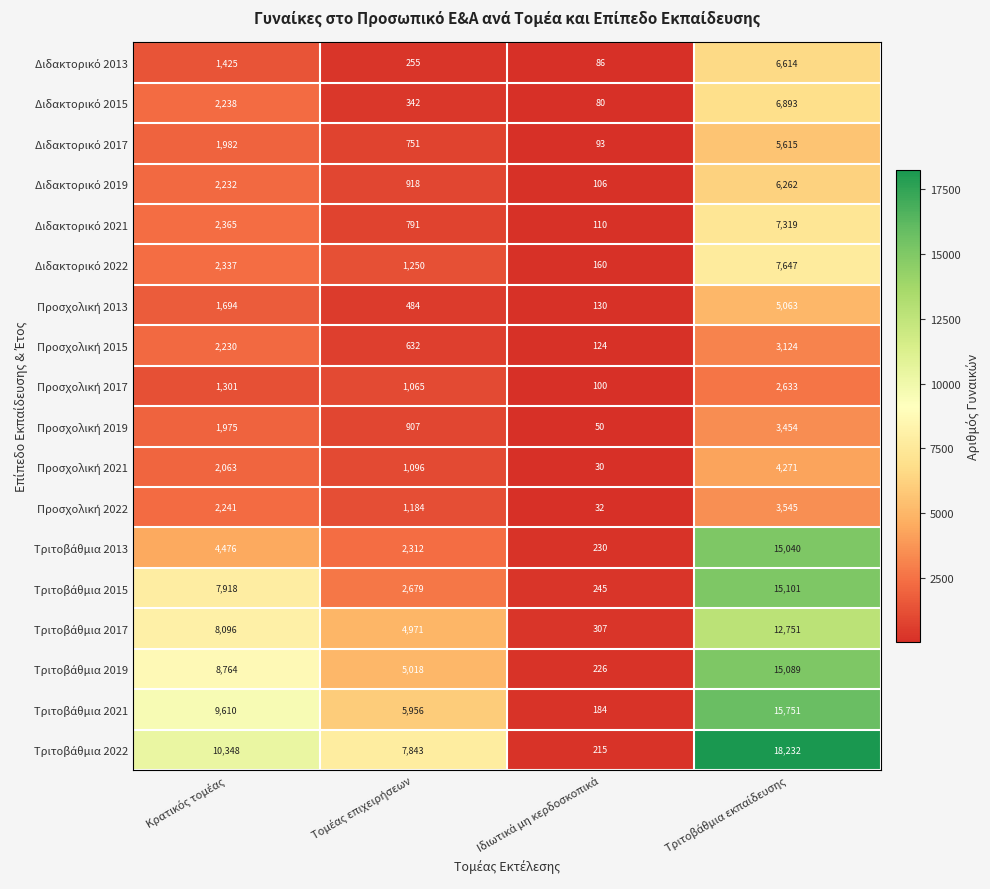

What is the greatest value displayed?

18232